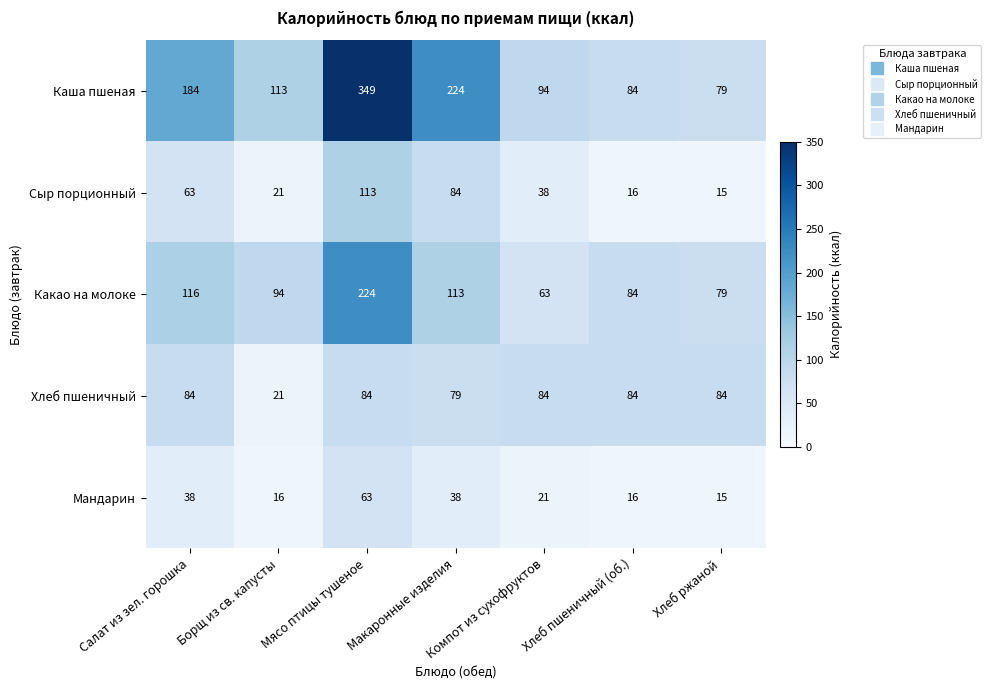

What is the difference between the highest and lowest values at Мясо птицы тушеное?

286